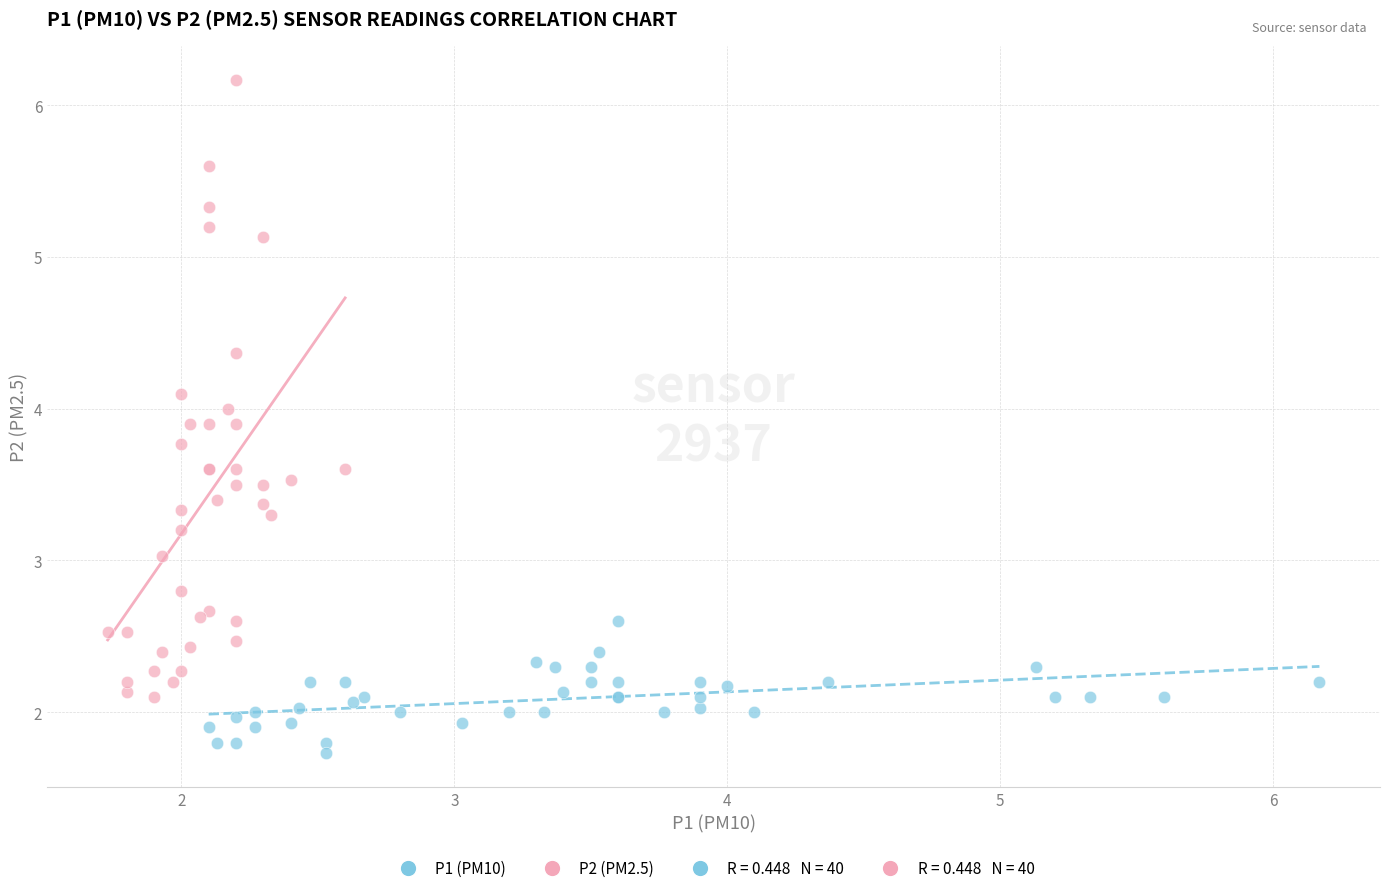

Which series has the widest spread of Y values?

P2 (PM2.5)